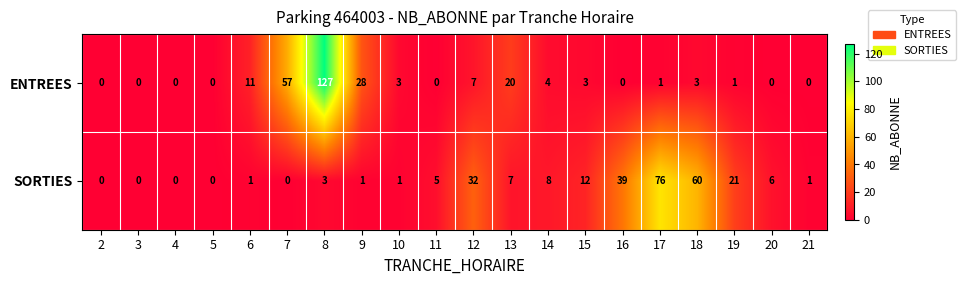

What is the spread (max minus min) of values at 13?

13